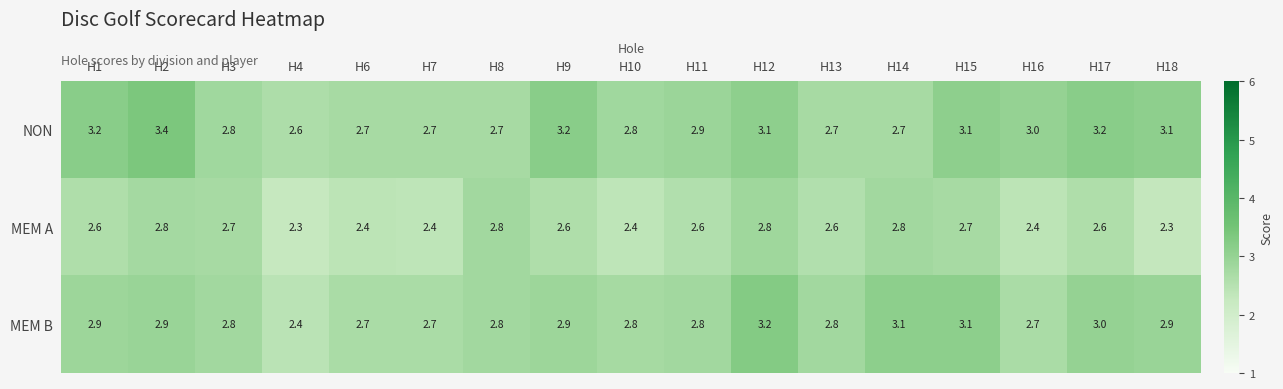

What is the spread (max minus min) of values at H7?

0.3